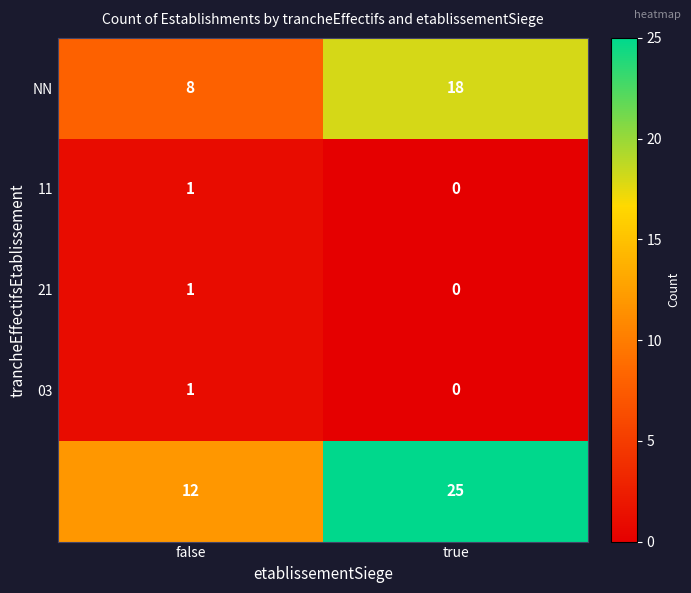

What is the total value across all series at false?

23